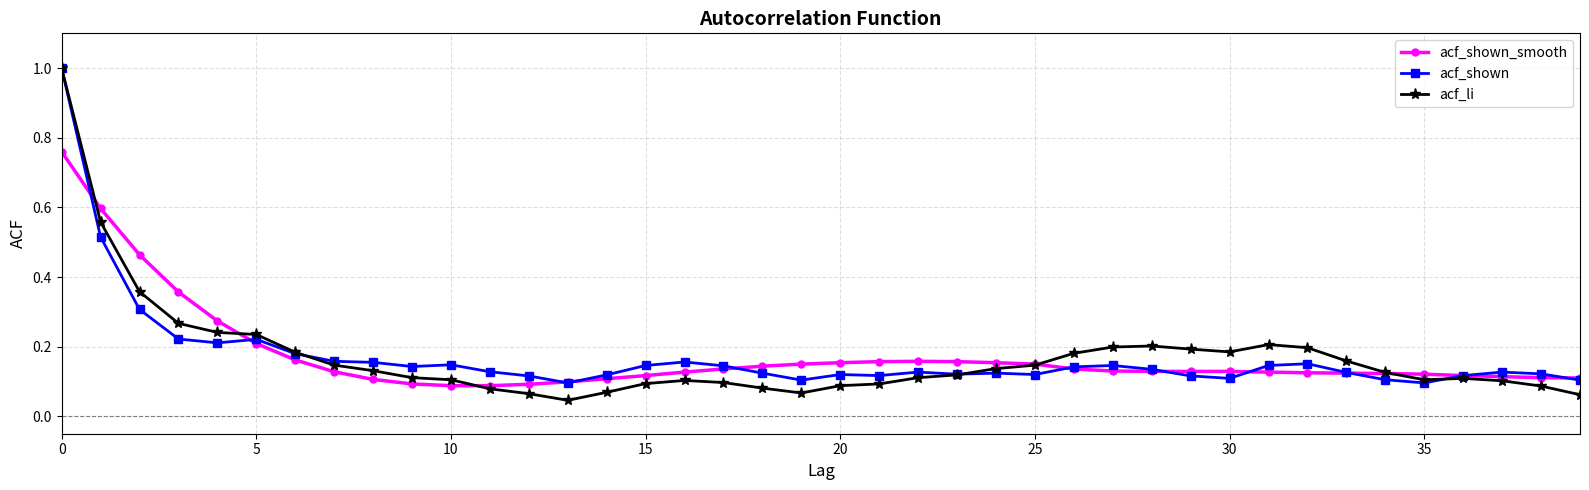

Does the chart display data point markers on the line(s)?

Yes